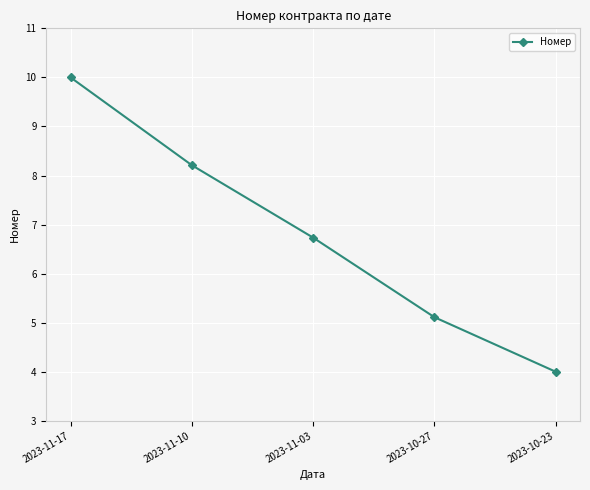

Reading left to right, extract all data points from this chart.

10.0	8.2	6.7	5.1	4.0